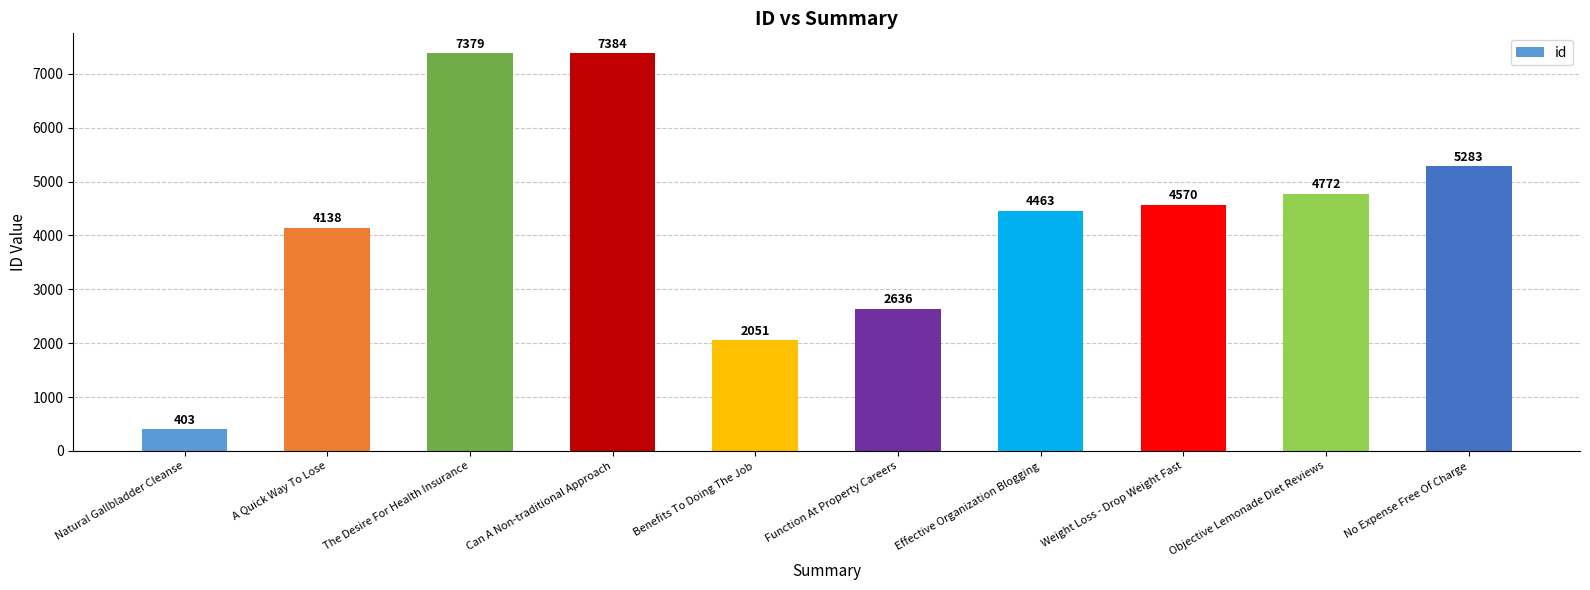

How many data points are less than 4570?

5